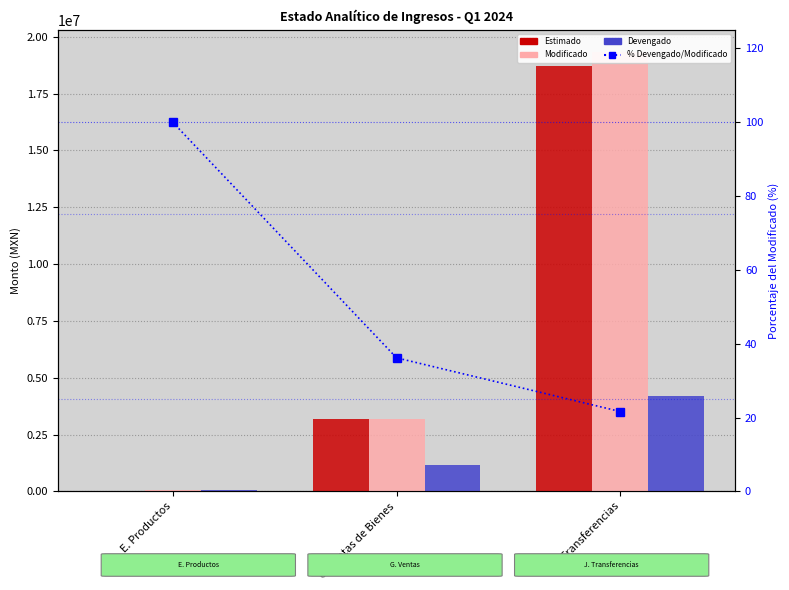

What is the difference between the % Devengado/Modificado values at E. Productos and G. Ventas de Bienes?

63.8